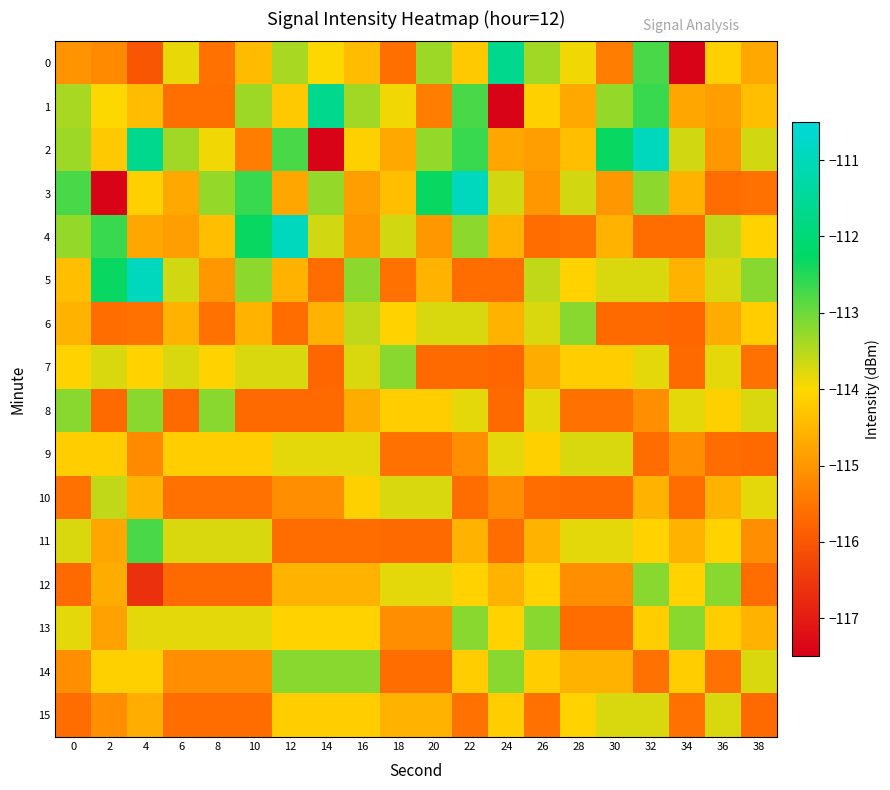

Between 2 and 28, which series saw the biggest shift?

3